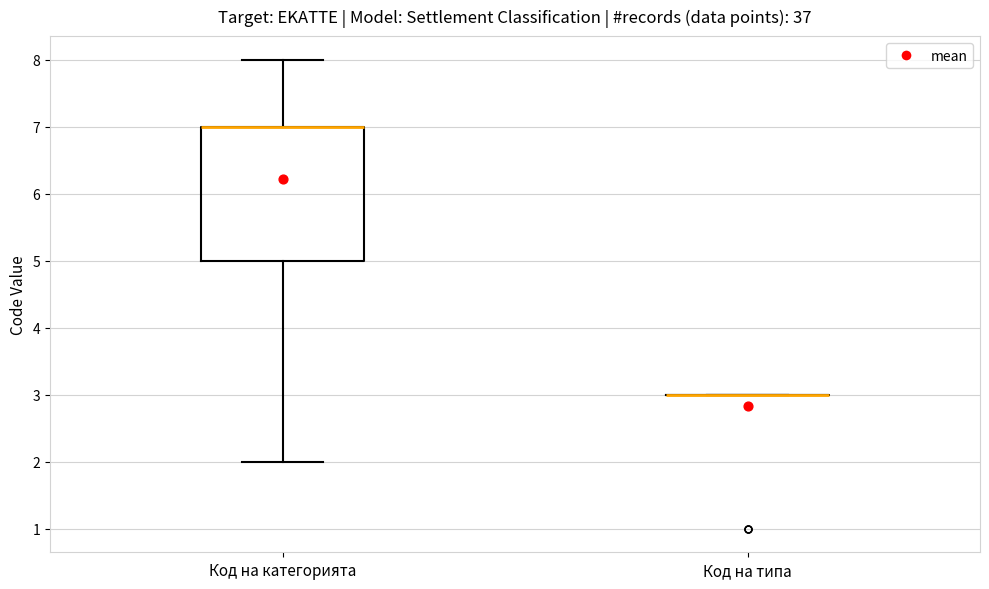

Reading left to right, transcribe this box plot: for each box, give where its median line is, the range the box spans, and where its two whiskers end, as read against the y-axis. The values are not printed on the chart, so give them approximately, as read against the axis.

Код на категорията: median 7 (drawn on the box's upper edge), box 5 to 7, whiskers 2 to 8
Код на типа: box collapsed to a line at 3, whiskers 3 to 3